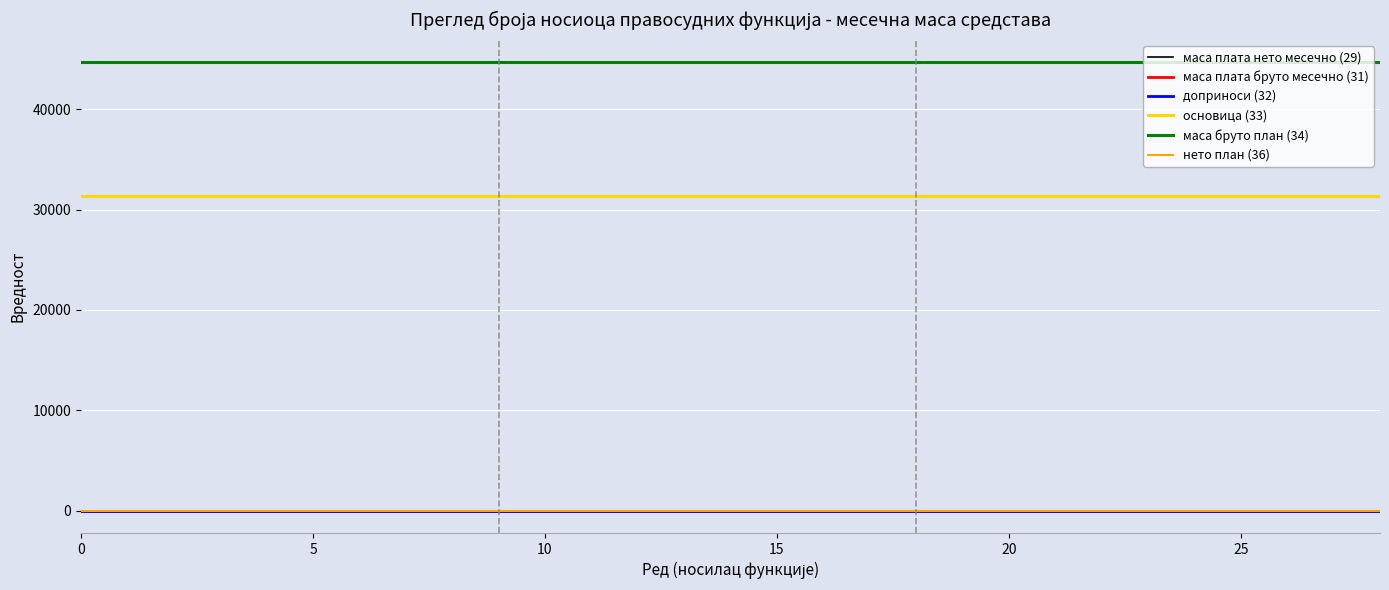

True or false: маса бруто план (34) and нето план (36) intersect in this chart.

False